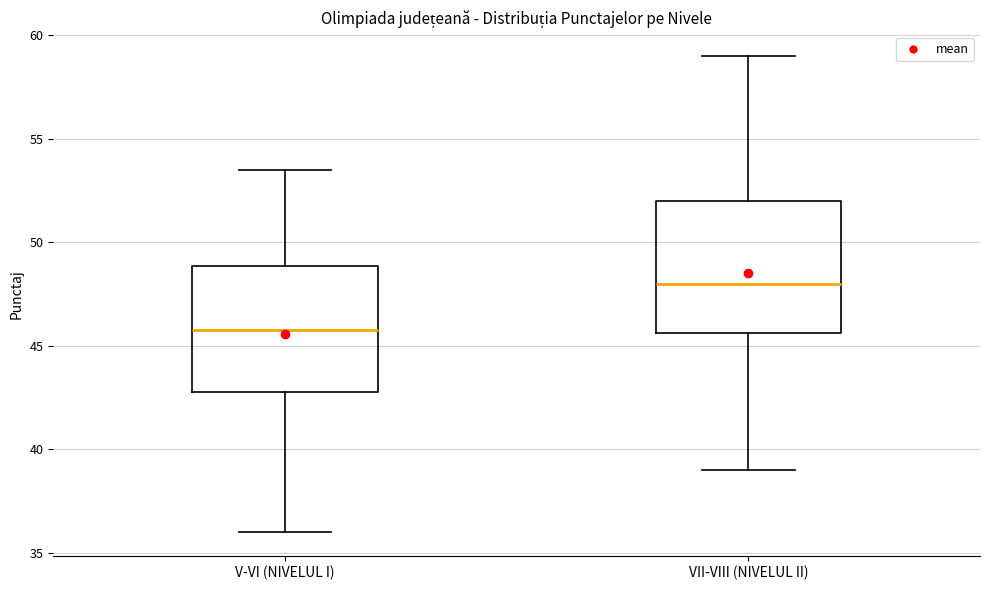

Which box has the lowest median line?

V-VI (NIVELUL I)